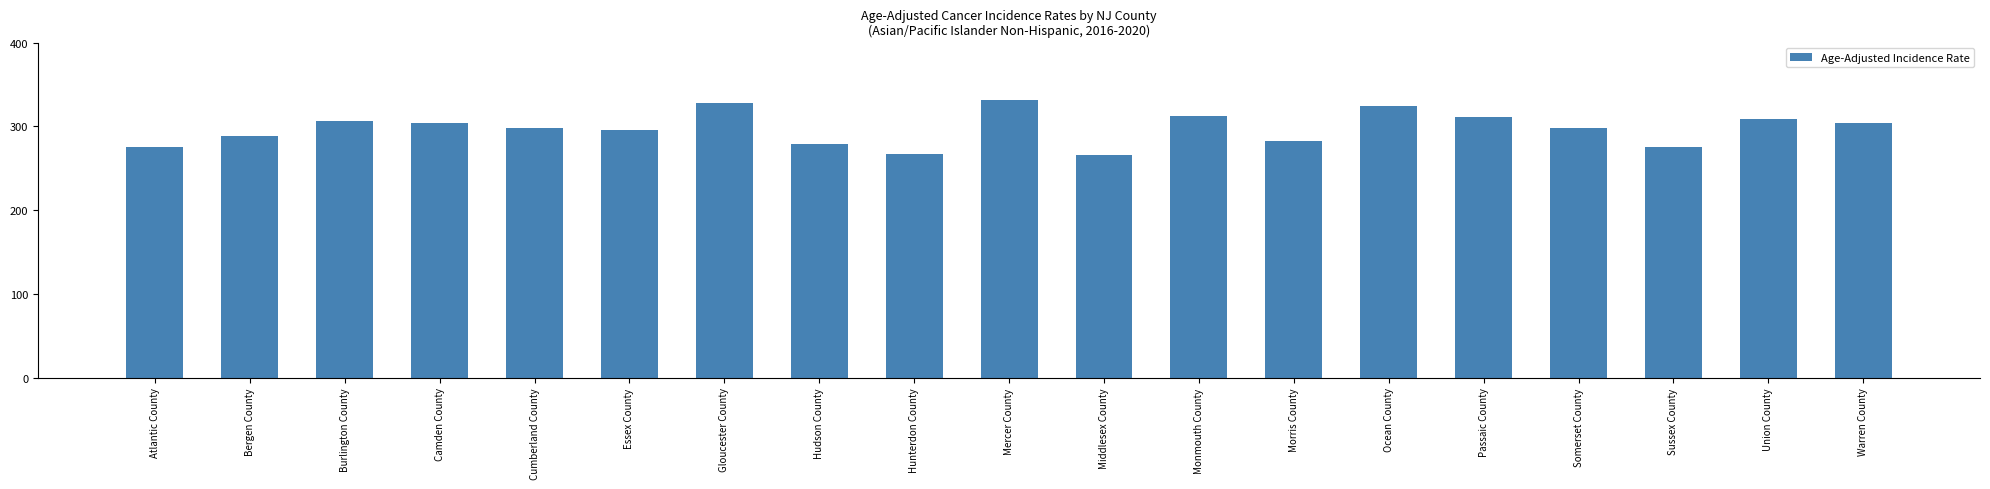

Read the value at Camden County.

304.5